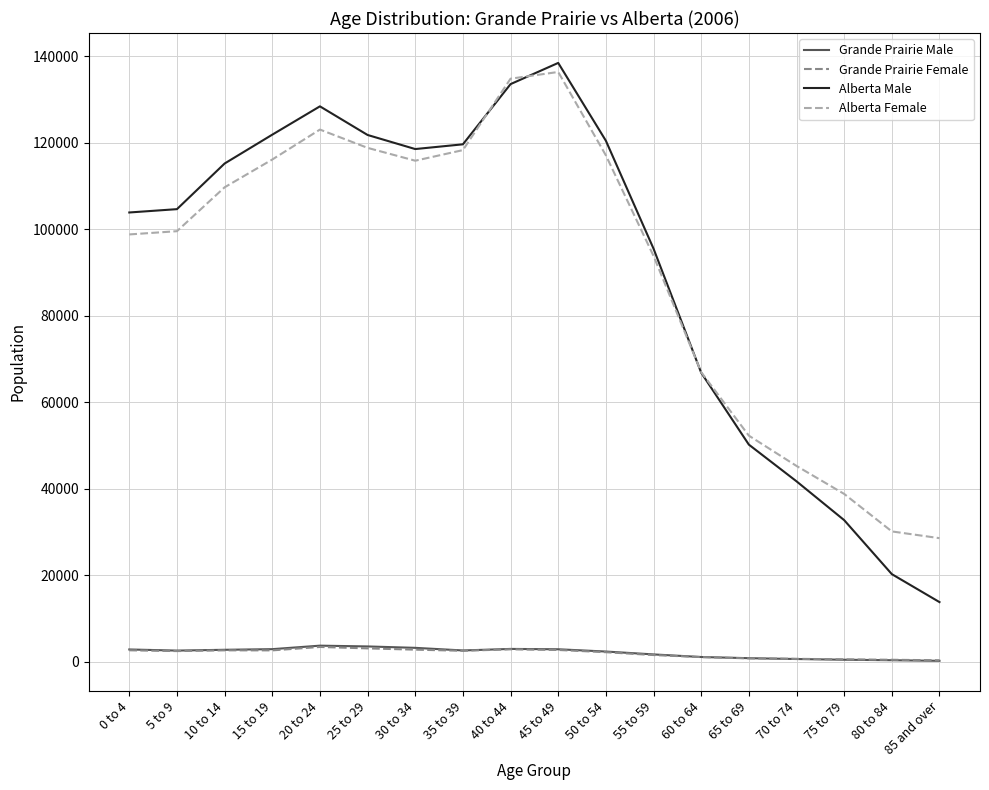

Which series changed the most between 15 to 19 and 55 to 59?

Alberta Male